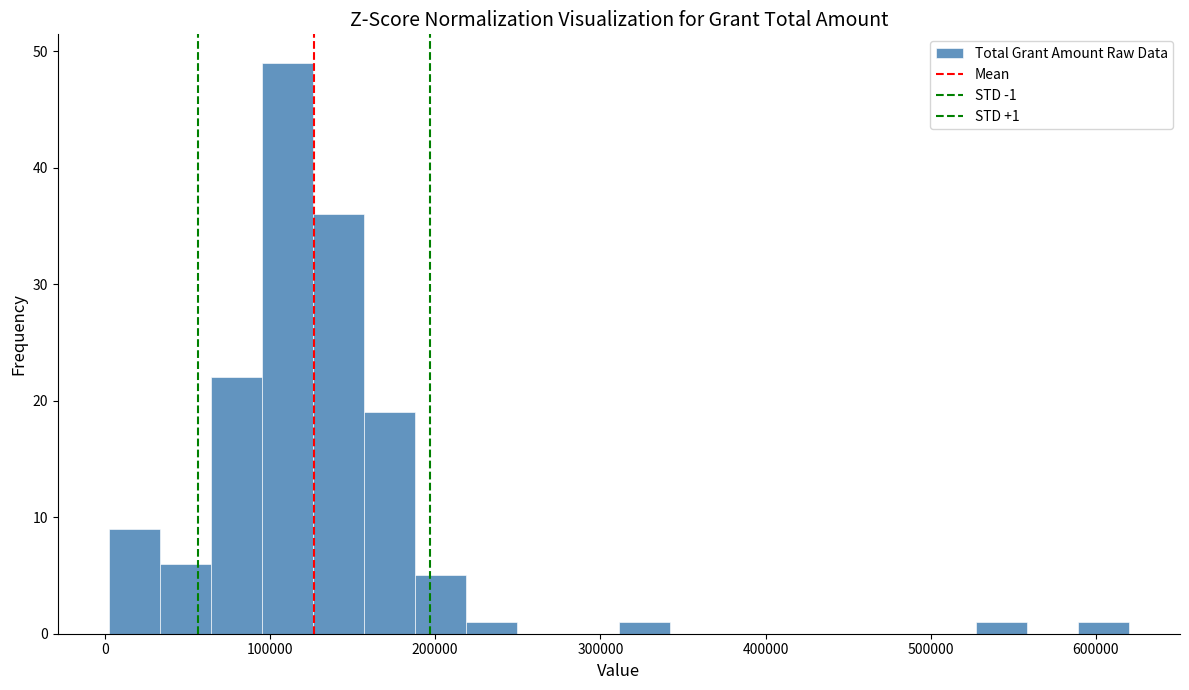

Around what value on the x-axis is the tallest bar? Give the approximate position of its centre, as read against the axis.

110000